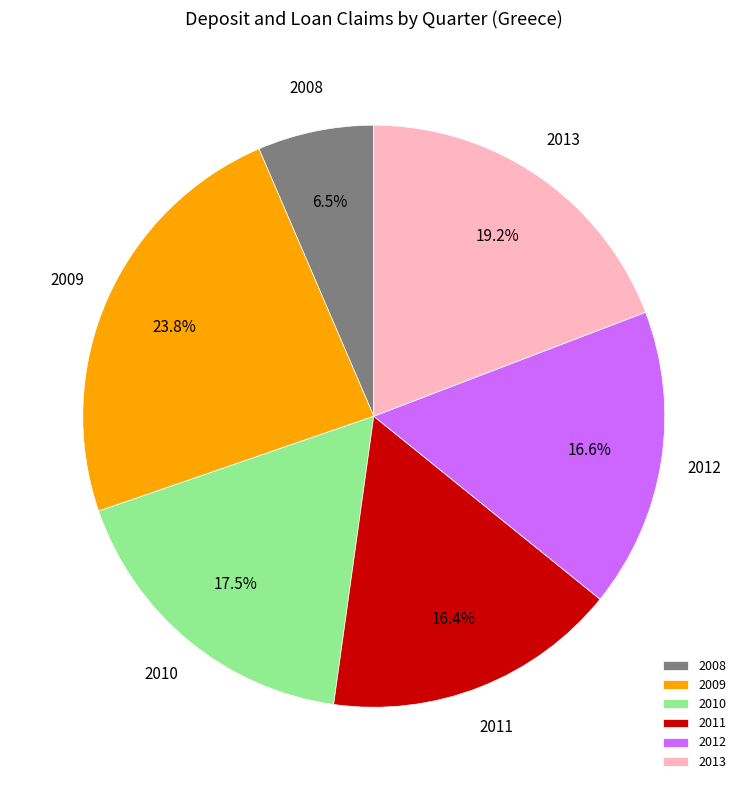

Does 2012 account for over 50% of the chart?

No